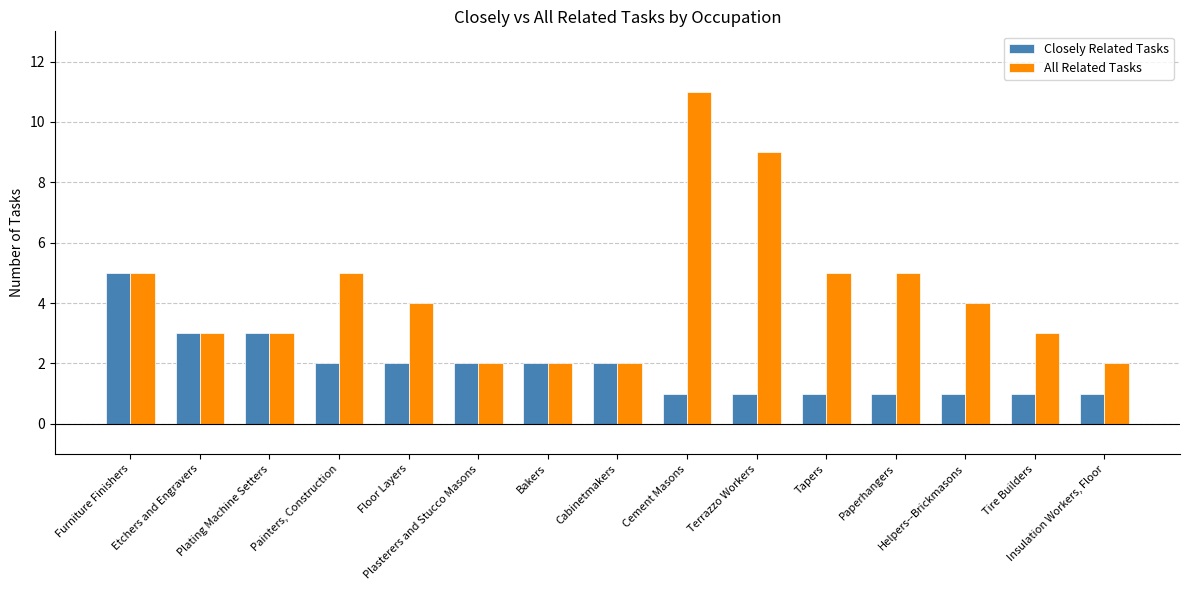

What is the smallest value displayed?

1